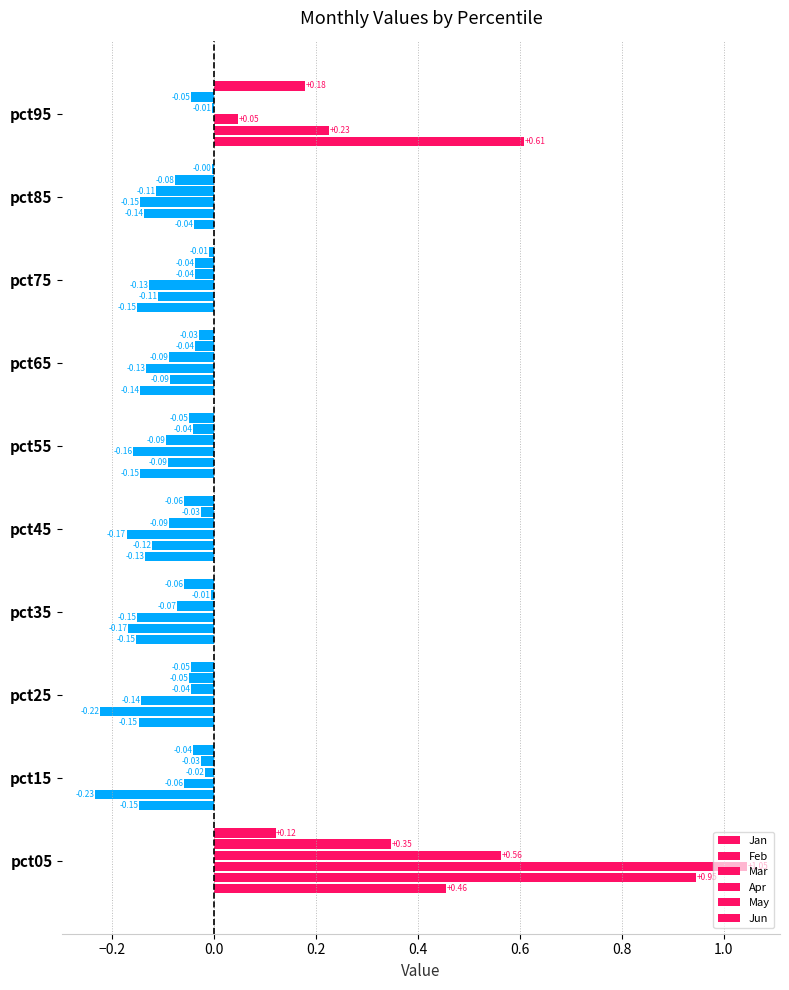

At how many categories does at least one series exceed 0?

2